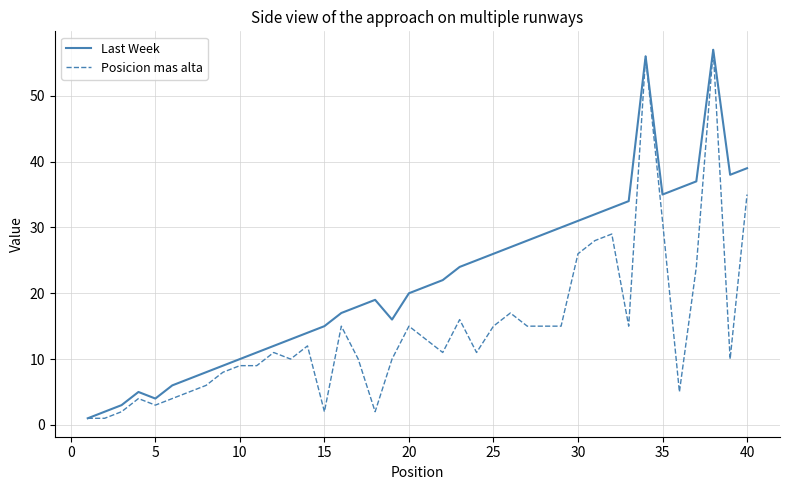

What is the average value of the Last Week series?

22